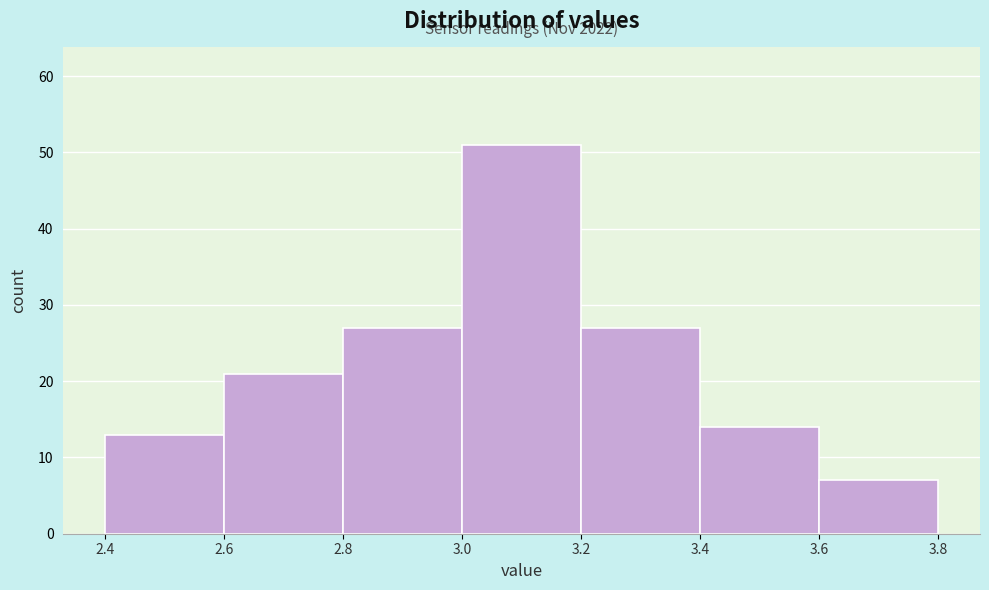

Over which range of the x-axis is the bar tallest?

3.0 to 3.2